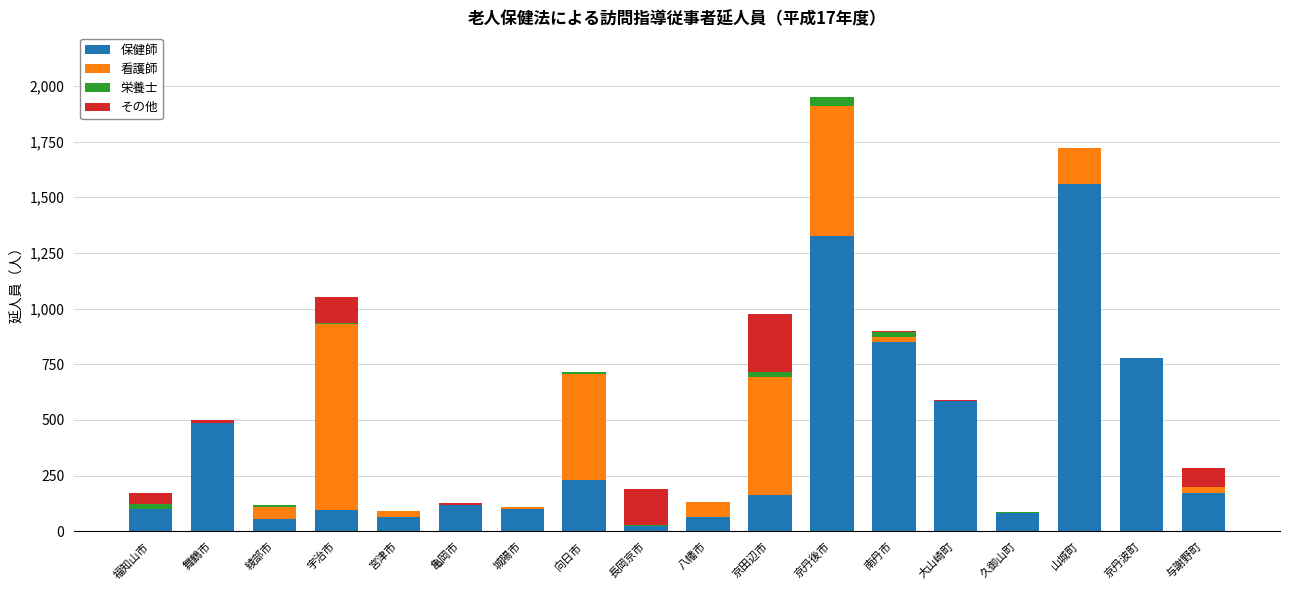

At which category is the sum across all series the highest?

京丹後市